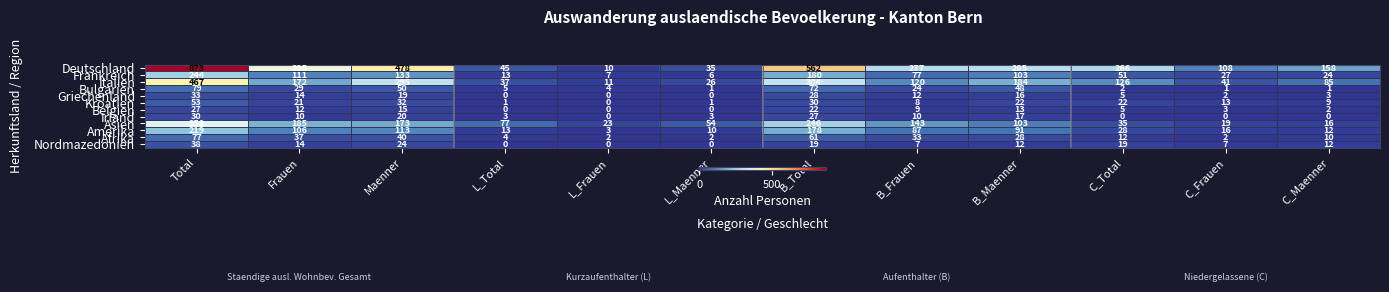

What is the spread (max minus min) of values at B_Frauen?

270